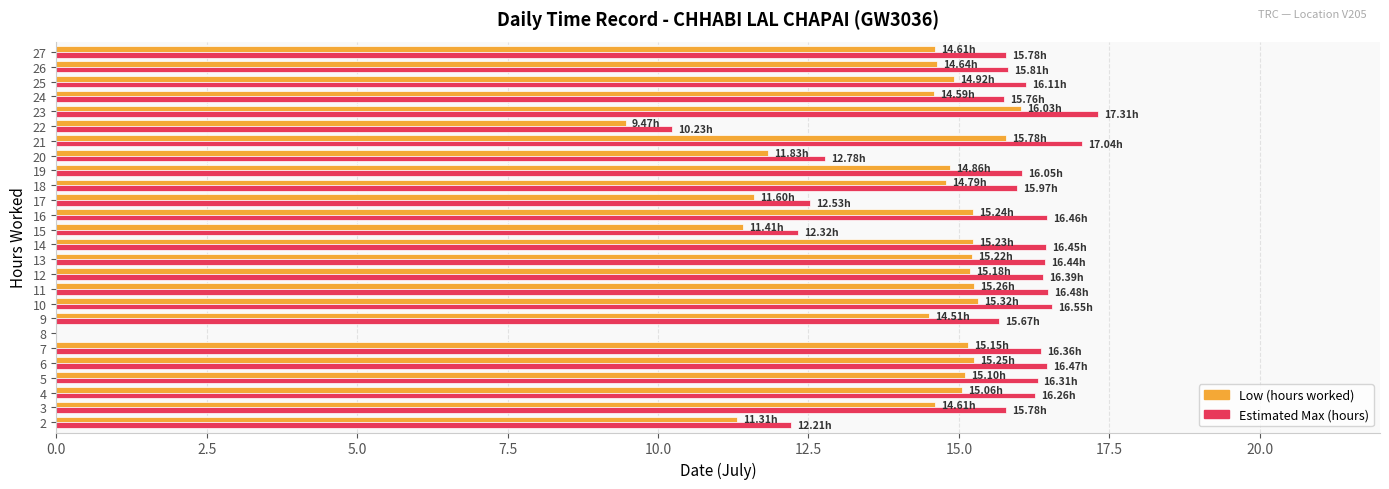

What is the sum of all Estimated Max (hours) values?

385.5